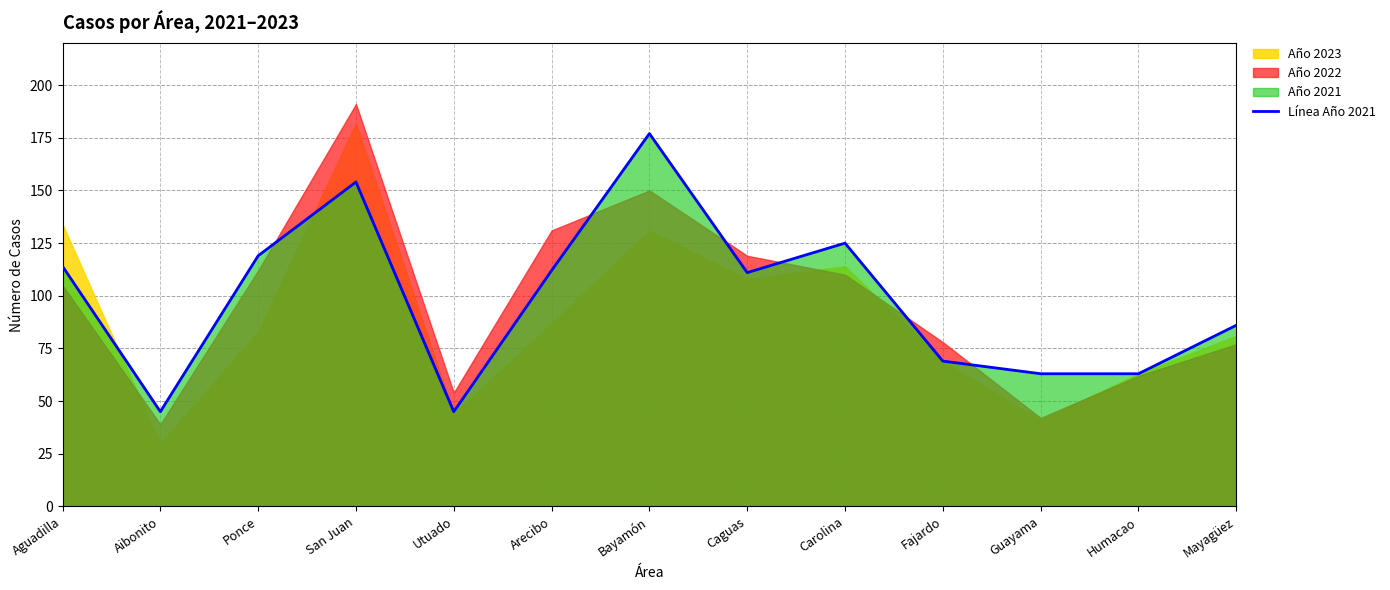

What is the difference between the values at San Juan and Arecibo?

42